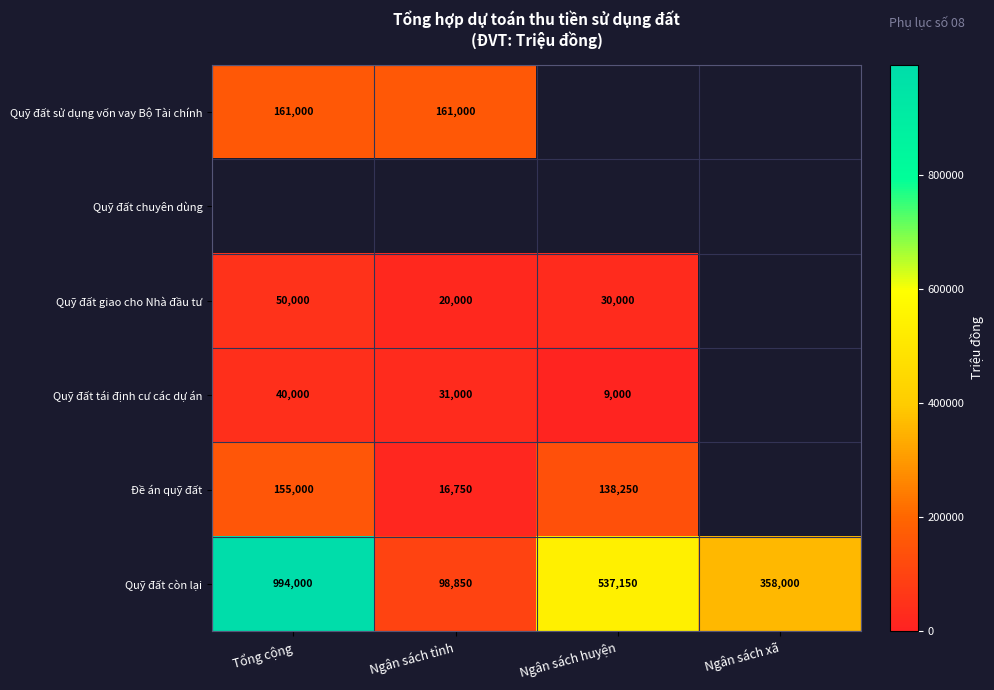

The Đề án quỹ đất series shows 3568.0 at Ngân sách tỉnh. True or false?

False